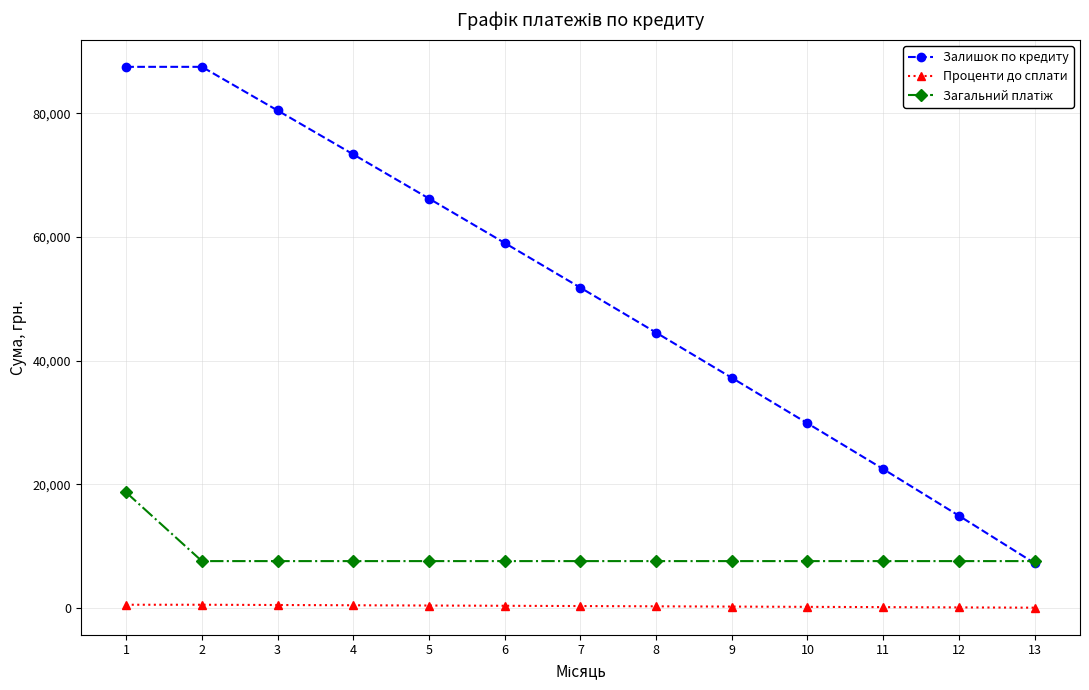

What is the value of the Проценти до сплати point at the 5th from the left?

391.1